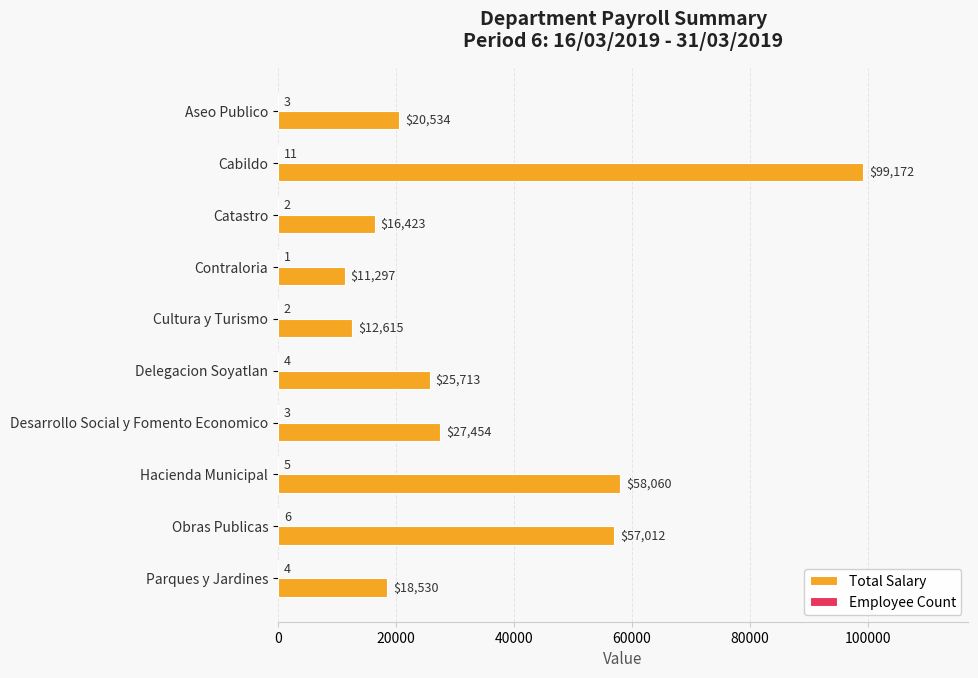

At which category is the sum across all series the highest?

Cabildo